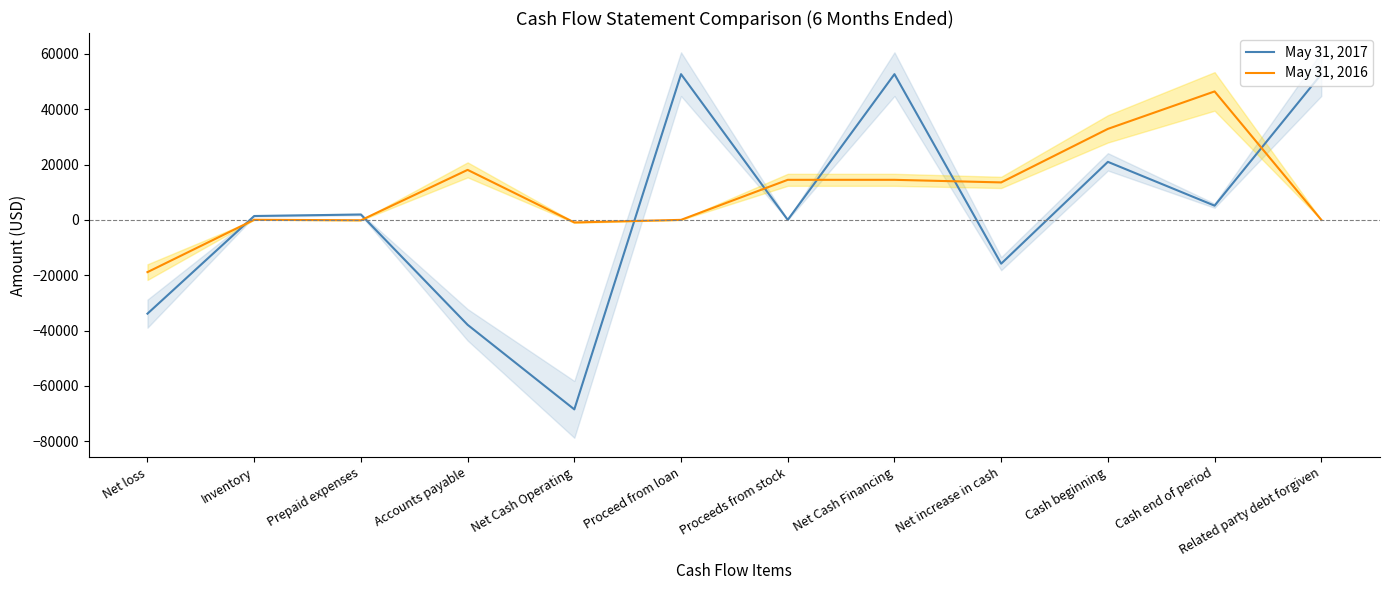

True or false: May 31, 2017 has more than 2 points higher than both neighbors.

True